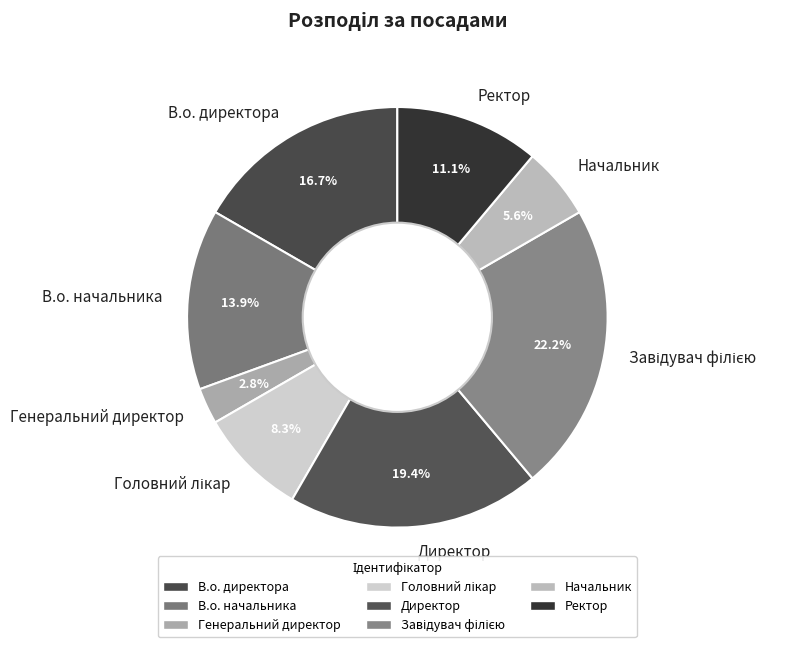

What is the ratio of the value at Ректор to the value at Начальник?

2.0